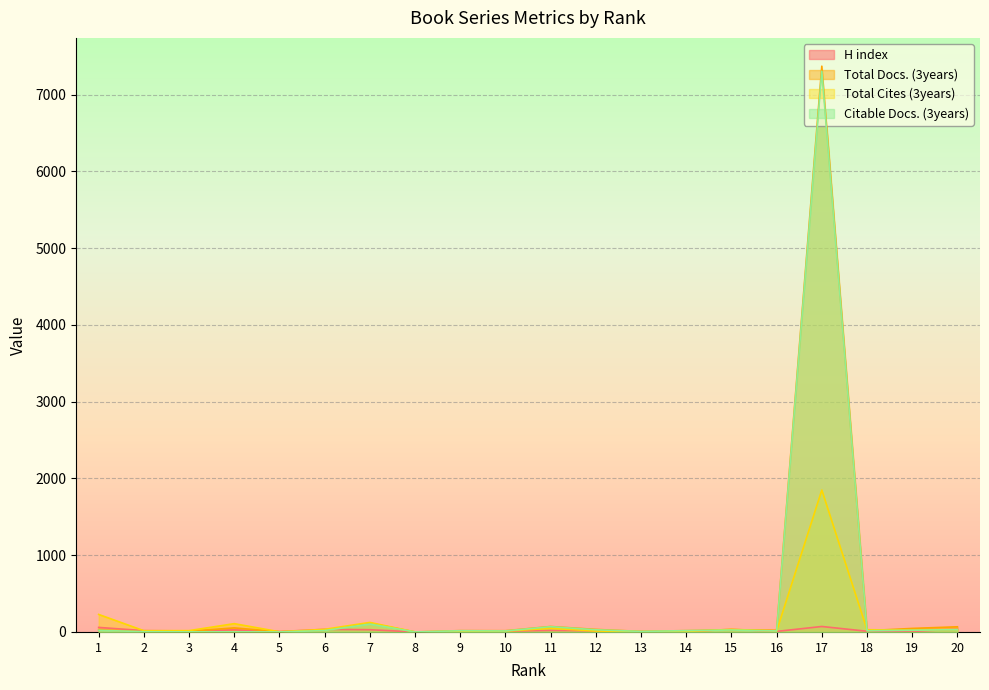

Rank the series at 12 from highest to lowest value.

Total Docs. (3years), Citable Docs. (3years), H index, Total Cites (3years)